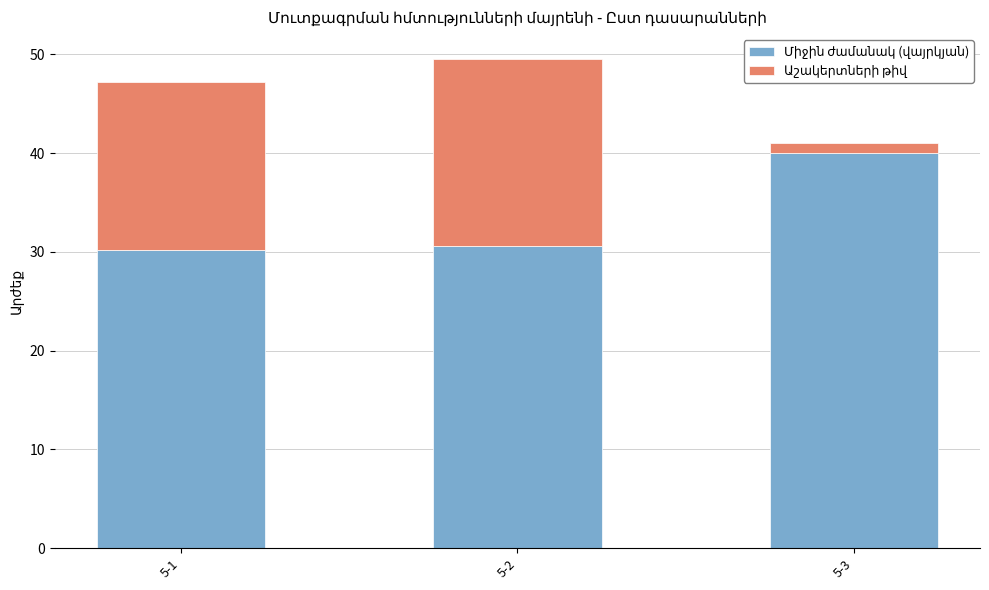

What is the total value across all series at 5-1?

47.2